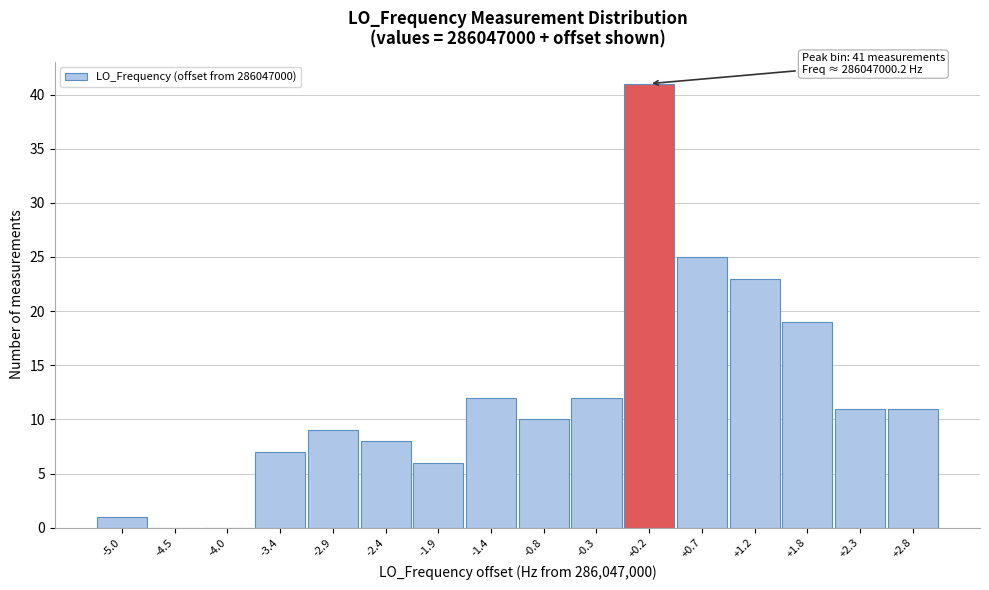

Which range on the x-axis has the tallest bar?

-0.1 to 0.5